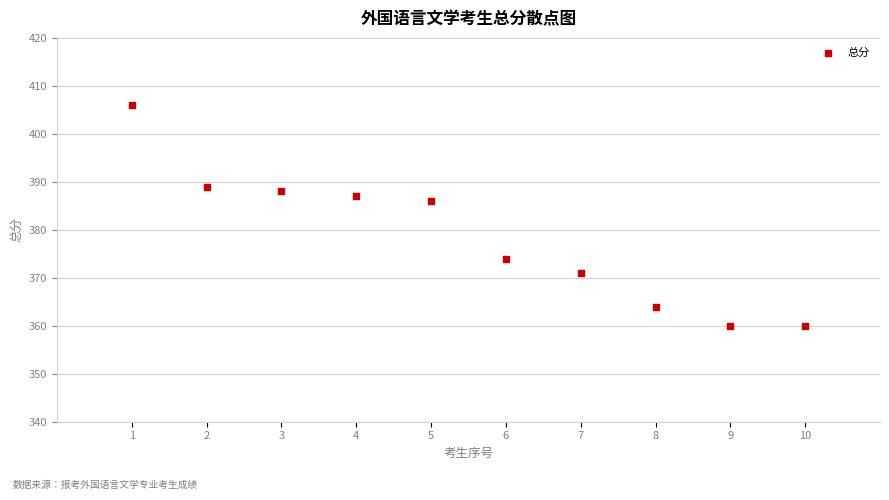

What Y value in the scatter plot is closest to 383?

386